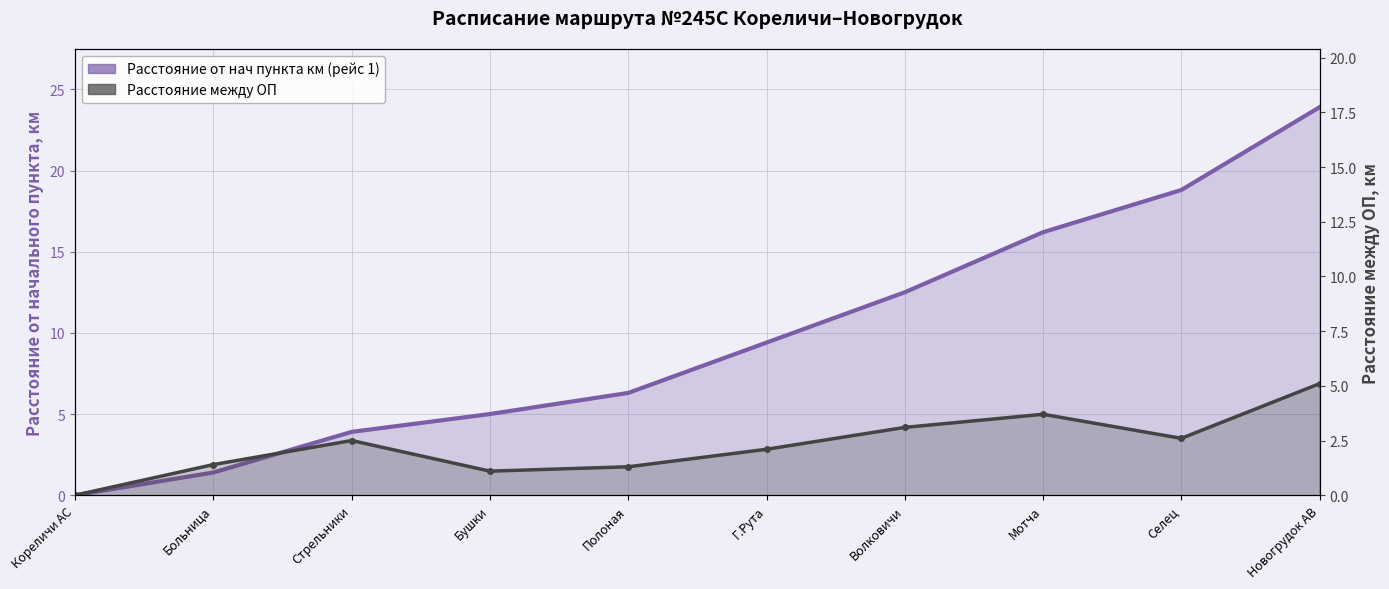

At which label does Расстояние между ОП reach its minimum?

Кореличи АС